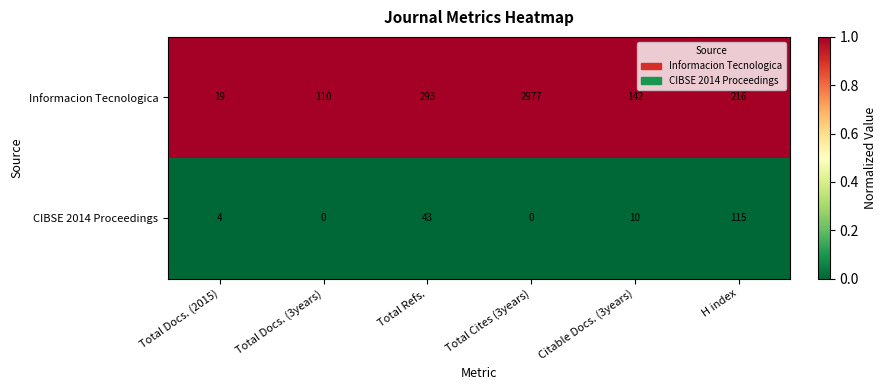

Reading right to left, list all the values displayed in this chart.

Informacion Tecnologica: H index=216	Citable Docs. (3years)=142	Total Cites (3years)=2977	Total Refs.=293	Total Docs. (3years)=110	Total Docs. (2015)=19
CIBSE 2014 Proceedings: H index=115	Citable Docs. (3years)=10	Total Cites (3years)=0	Total Refs.=43	Total Docs. (3years)=0	Total Docs. (2015)=4